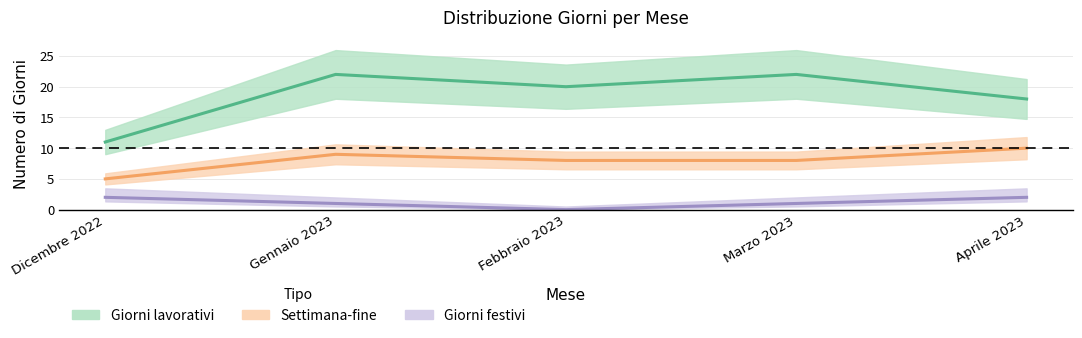

How many Giorni festivi values are between 1 and 2?

4